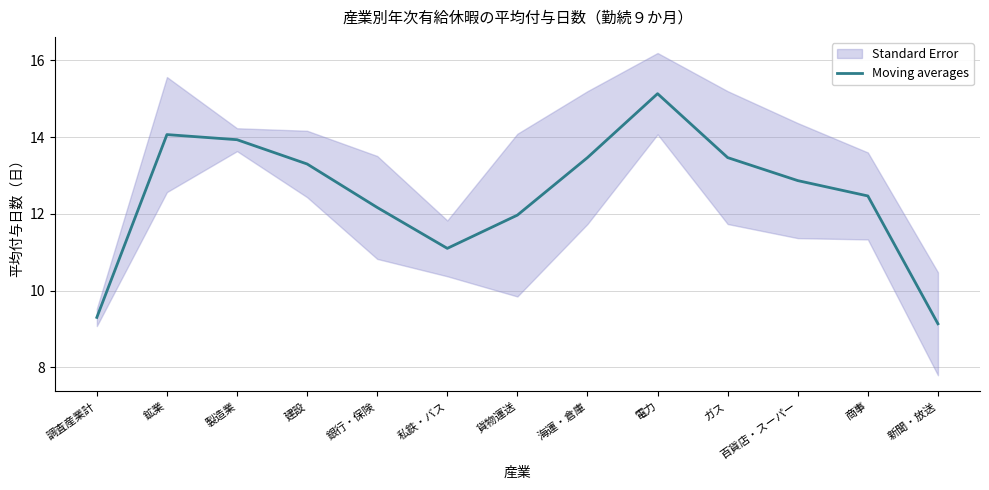

At which category does the data reach its first local peak?

鉱業